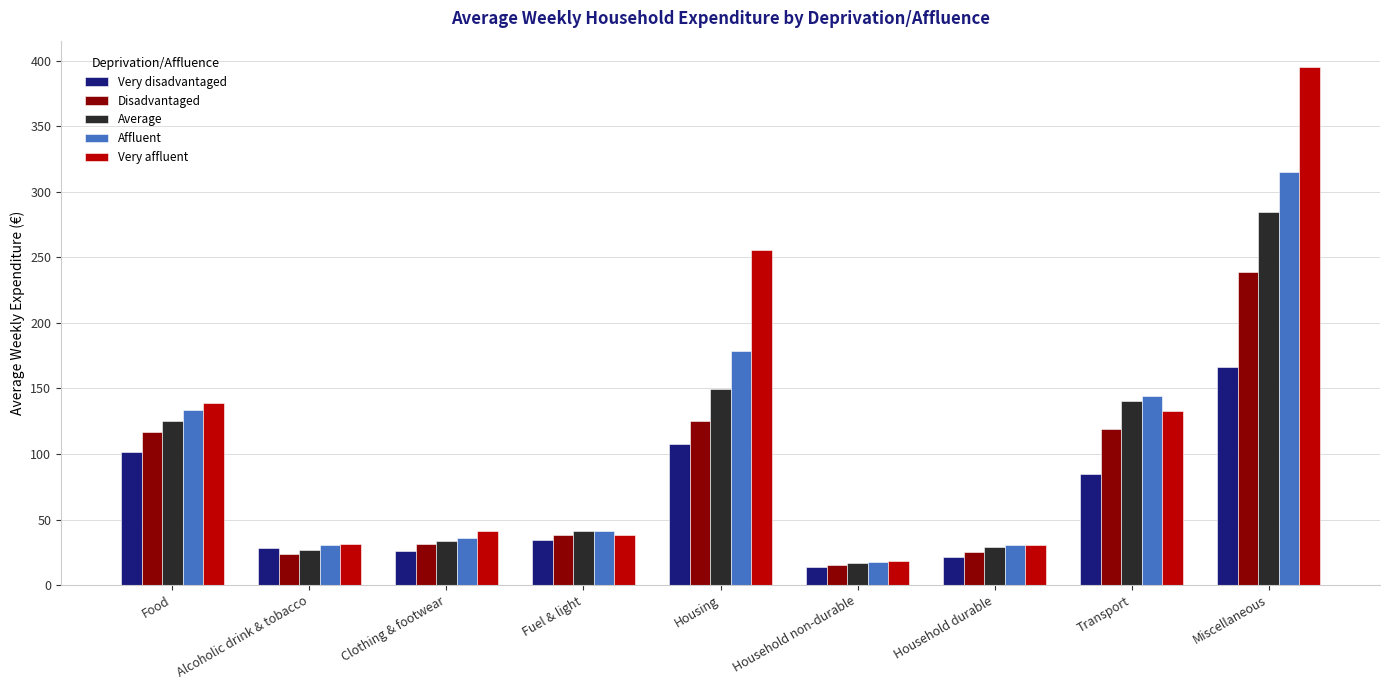

What is the label of the 1st bar from the left?

Food